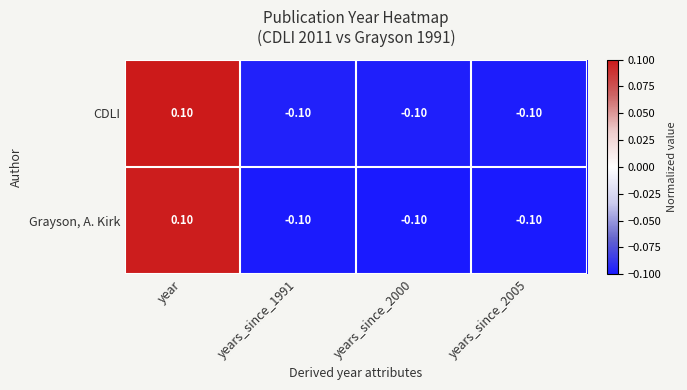

At which category is the sum across all series the highest?

year